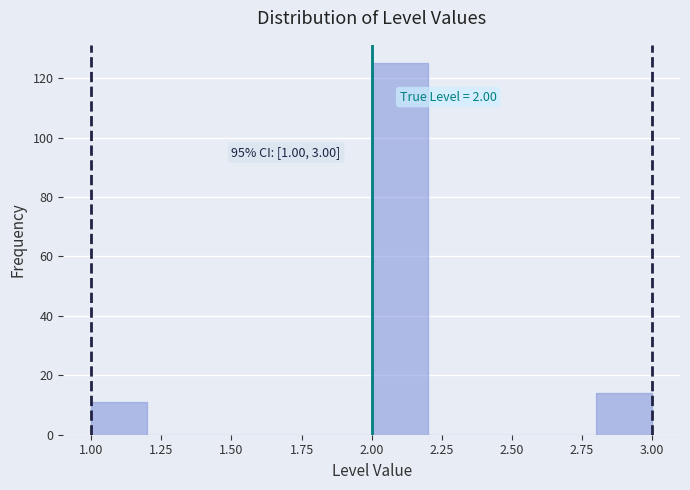

Over which range of the x-axis is the bar tallest?

2.0 to 2.2